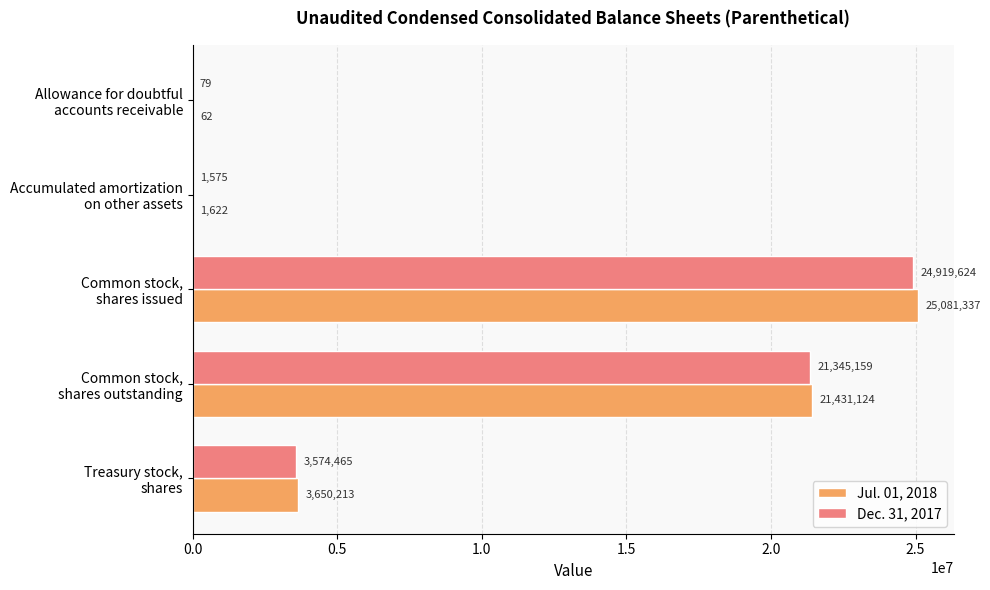

Which series has the largest total across all categories?

Jul. 01, 2018